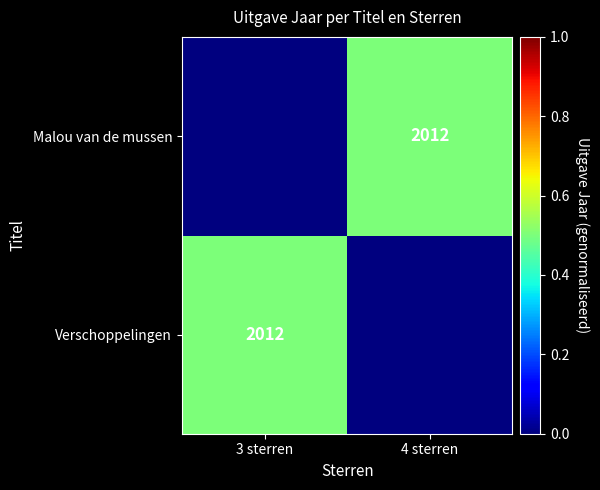

Is it true that Verschoppelingen equals 3084 at 3 sterren?

False